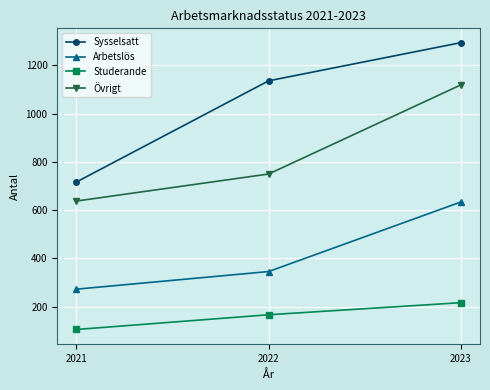

List the series in order of their overall mean, highest first.

Sysselsatt, Övrigt, Arbetslös, Studerande